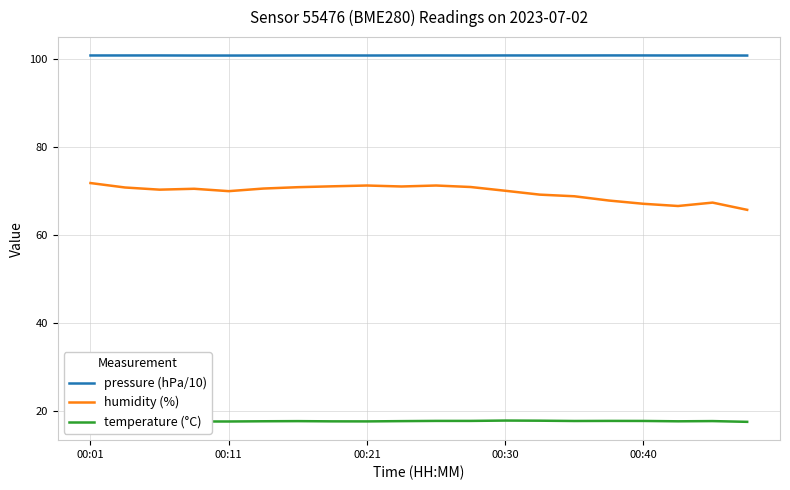

What is the average value of the pressure (hPa/10) series?

100.7